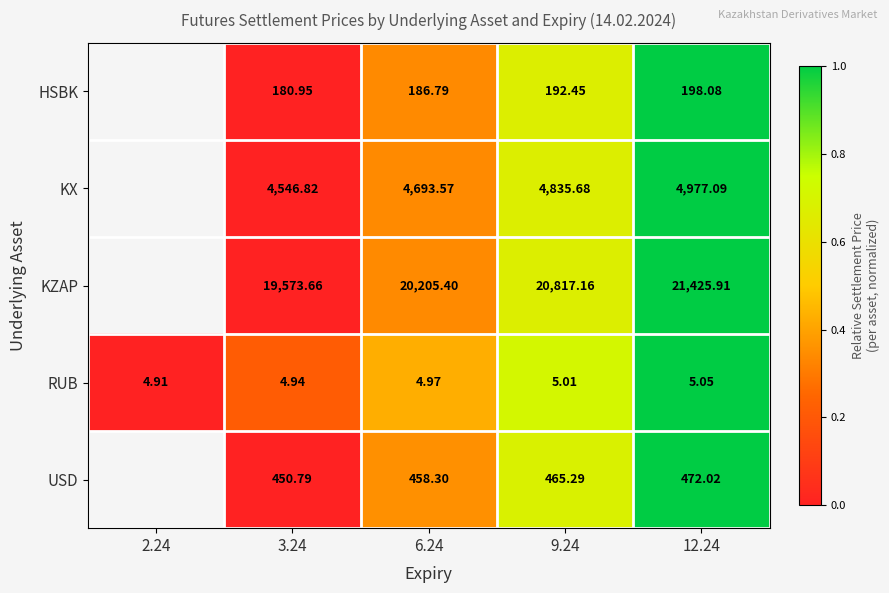

Is the value of HSBK at 12.24 greater than the value of KX at 9.24?

No